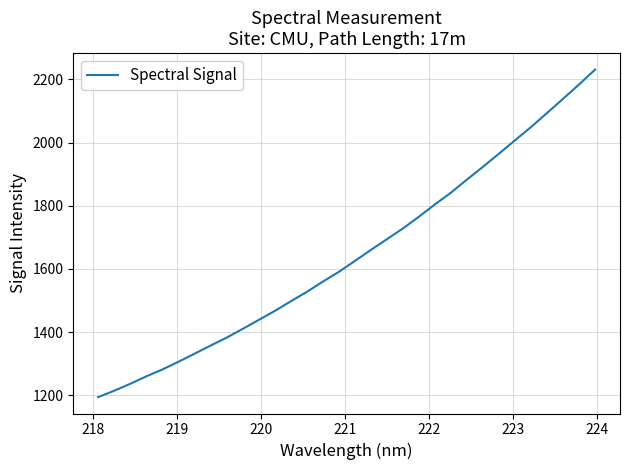

Reading left to right, list all the values displayed in this chart.

1194.0	1214.2	1236.1	1259.7	1281.5	1305.9	1331.3	1357.1	1382.1	1409.9	1438.2	1466.6	1497.3	1527.0	1559.7	1590.5	1625.1	1660.1	1694.0	1728.0	1765.4	1804.4	1841.6	1883.1	1923.4	1965.1	2007.5	2049.4	2093.9	2138.8	2184.3	2231.4